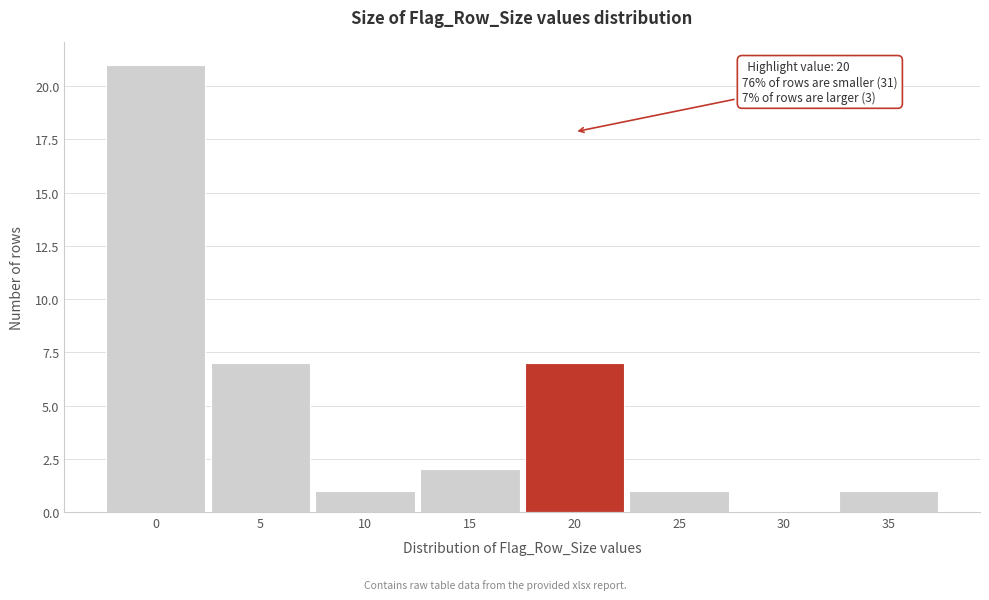

Over which range of the x-axis is the bar tallest?

-2.5 to 2.5